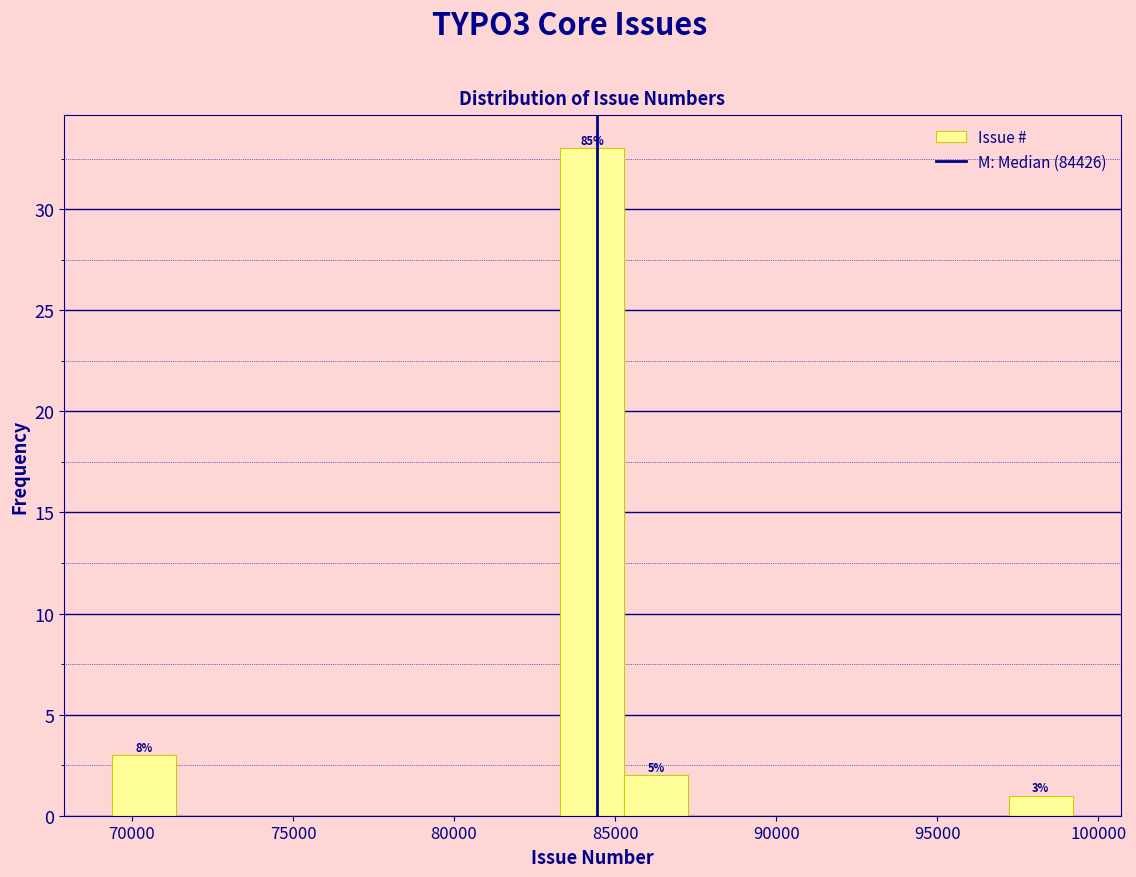

Read against the x-axis, roughly where is the centre of the tallest bar?

84500